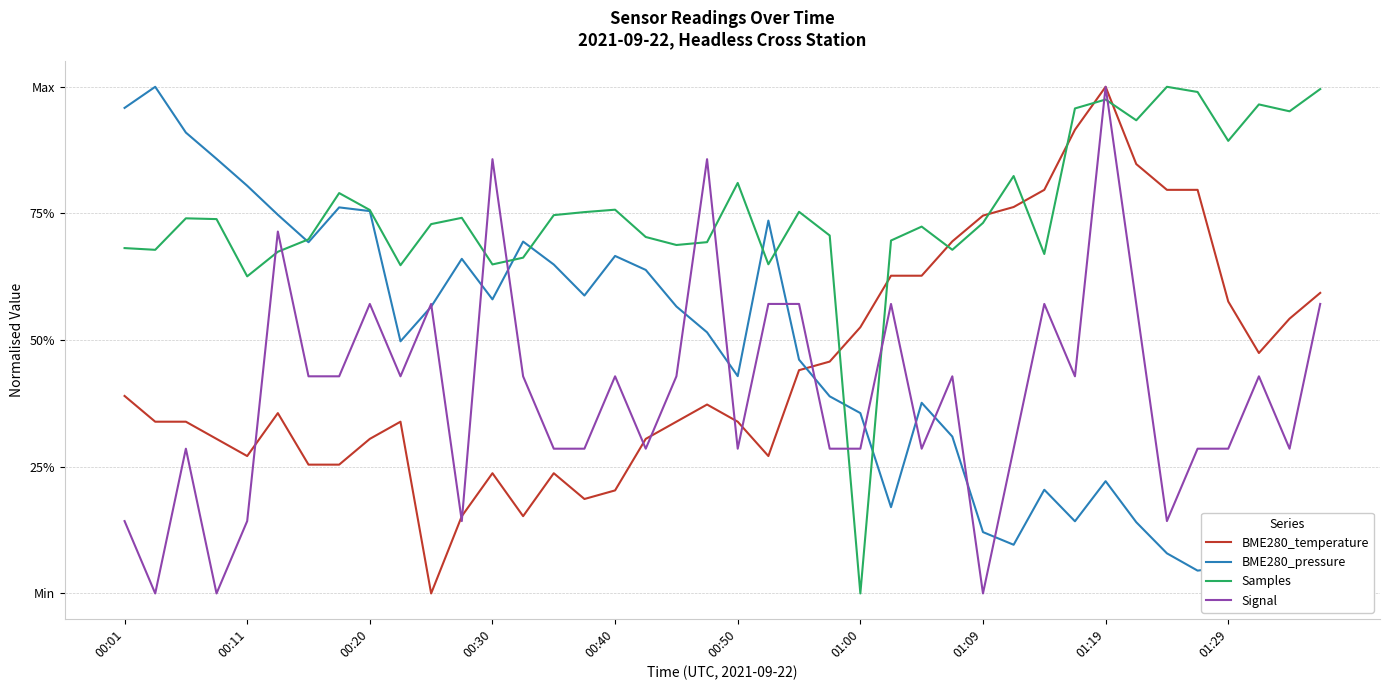

What is the sum of the Samples values at 01:29 and 23?

1.4